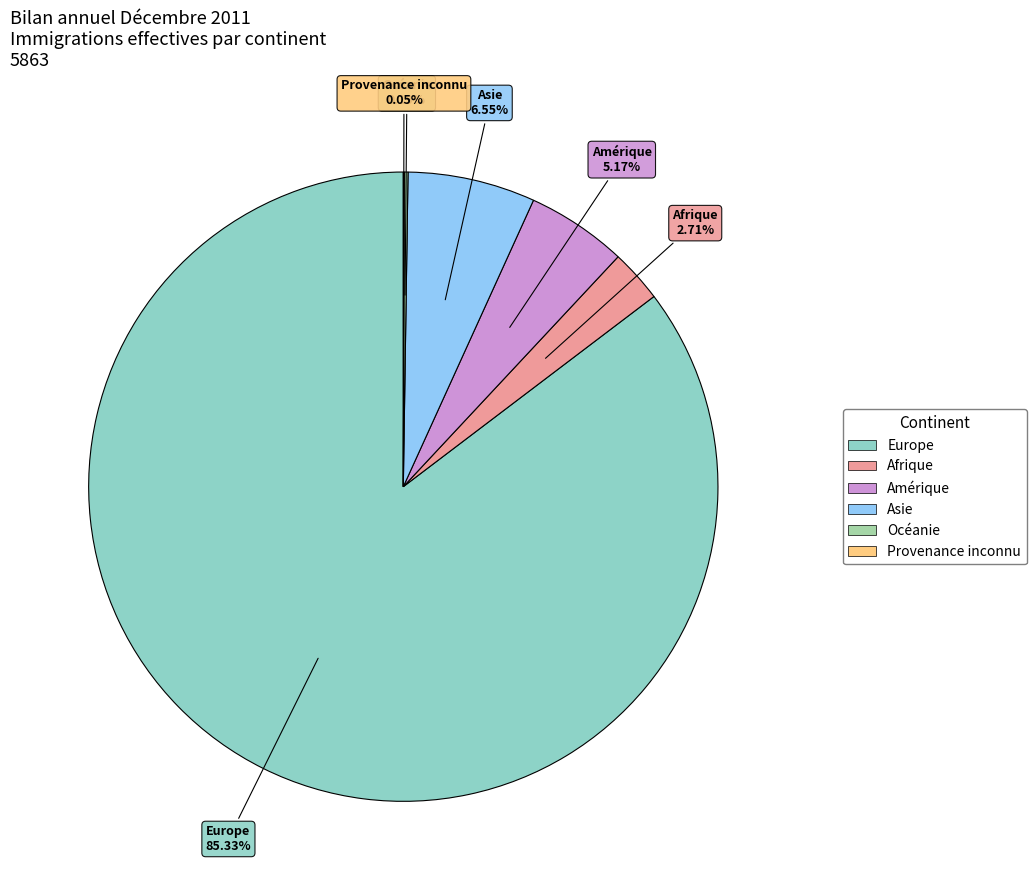

To the nearest percent, what percentage of the pie is Asie?

7%